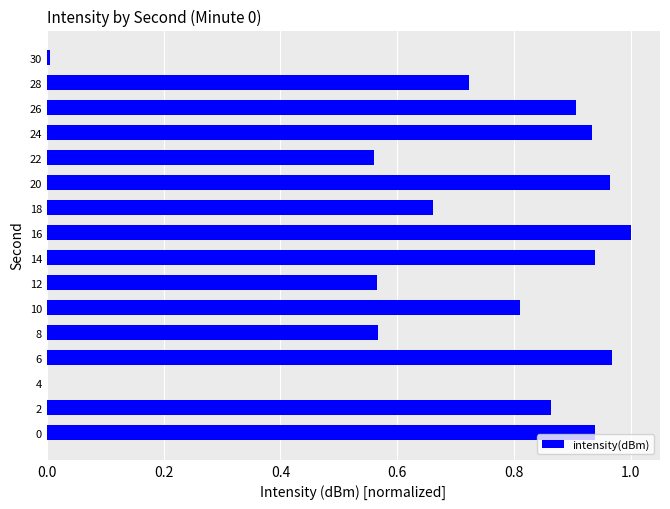

What is the sum of all values?

11.4